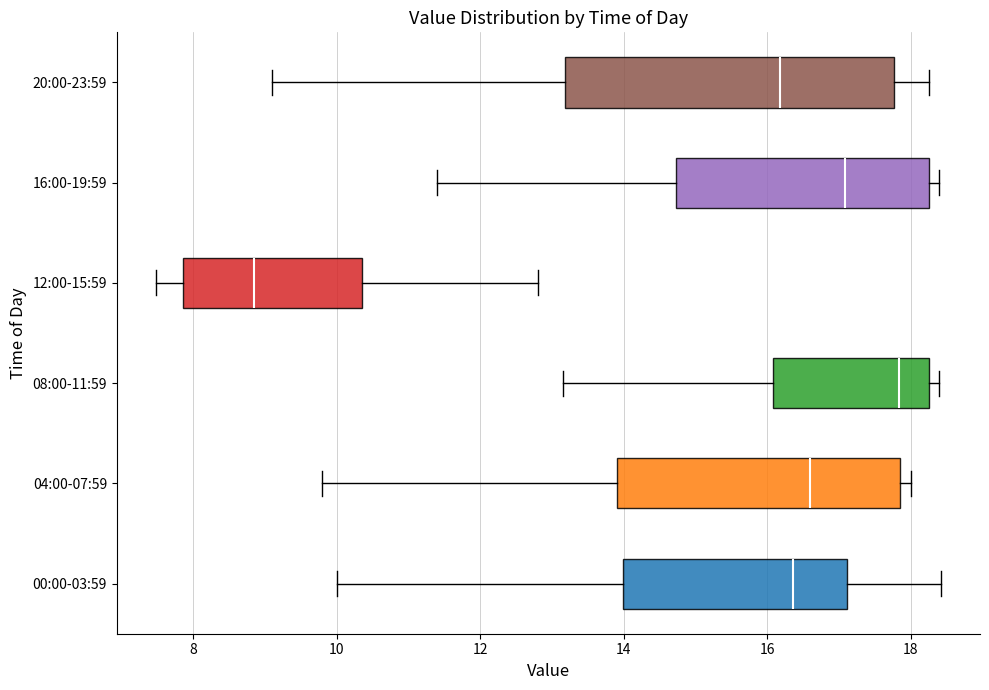

Comparing the boxes themselves (not the whiskers), which one is the widest?

20:00-23:59